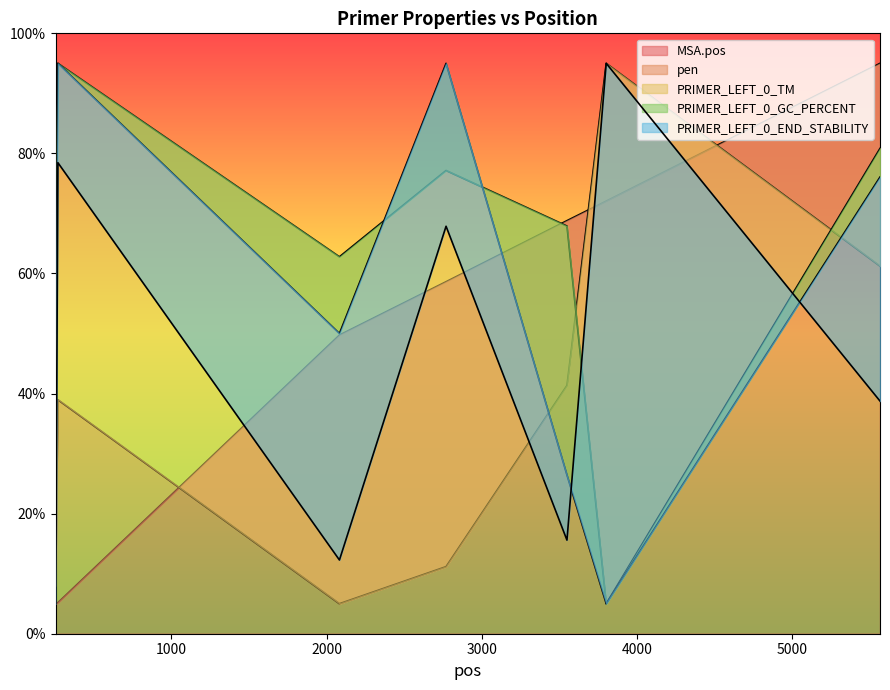

What is the lowest value of the MSA.pos series?

5.0